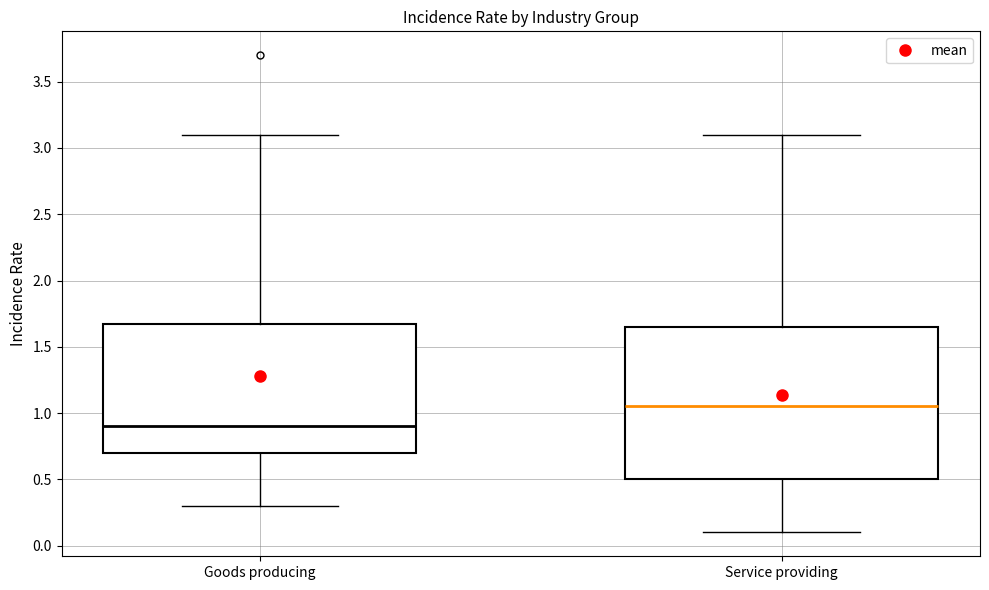

Where does the upper whisker of the box for Goods producing end on the y-axis? The values are not printed on the chart, so give them approximately, as read against the axis.

3.10